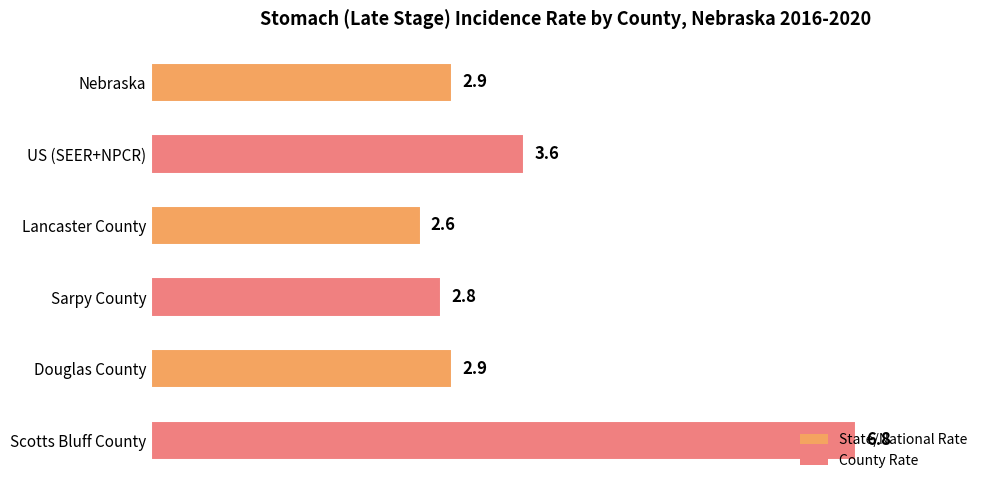

What is the difference between the maximum and minimum values?

4.2